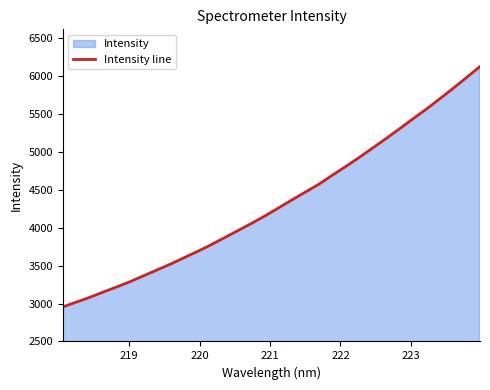

What is the difference between the maximum and minimum values?

3167.6